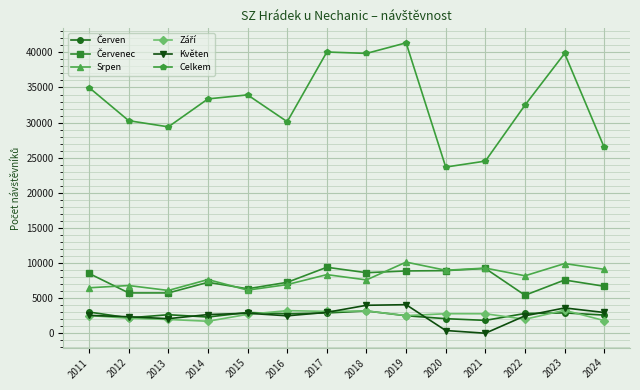

Which series has the widest spread of values?

Celkem